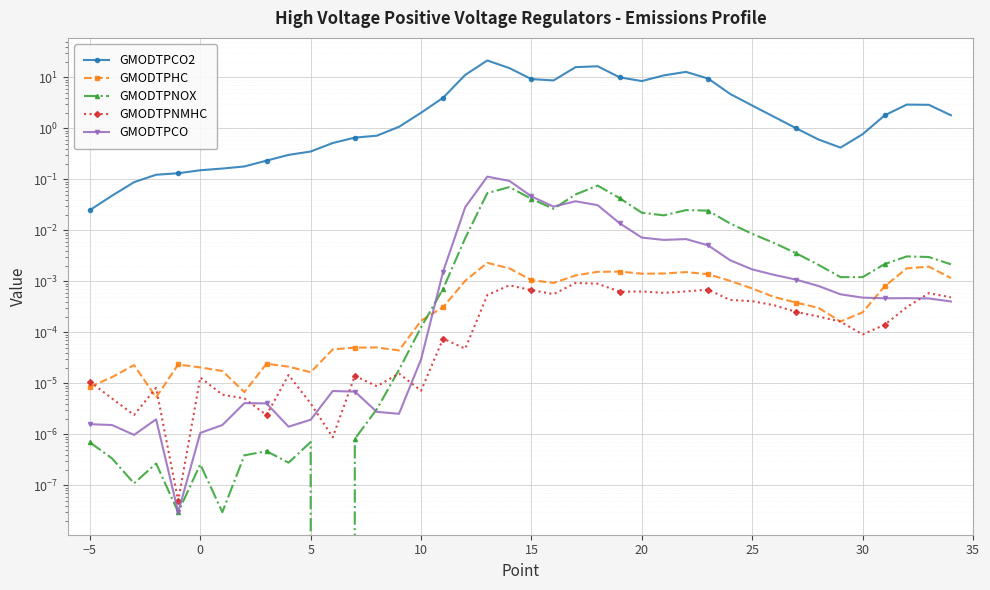

Between 12 and 21, which is larger?

21